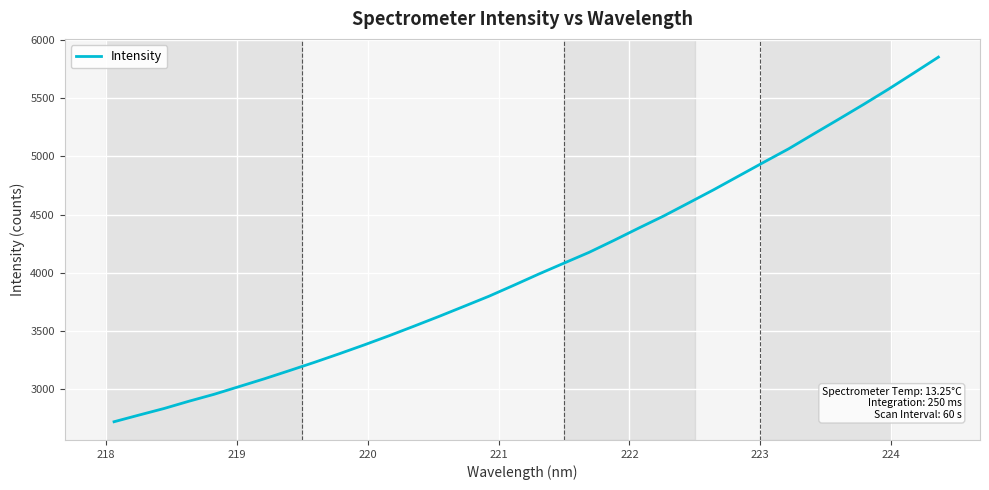

What is the smallest value displayed?

2718.8